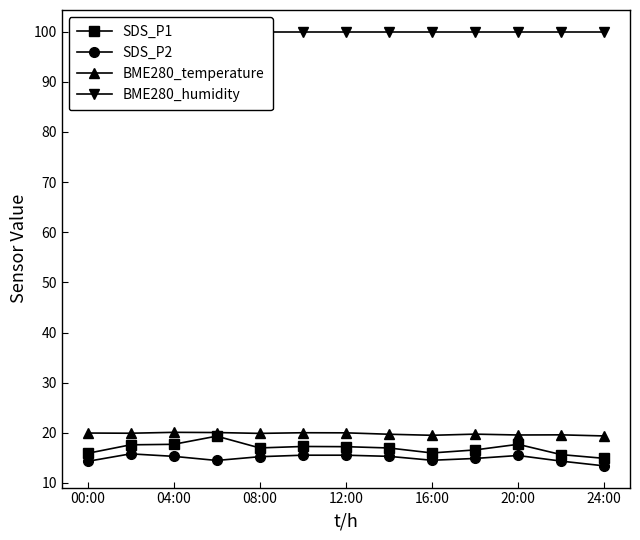

What is the minimum value for BME280_temperature?

19.4